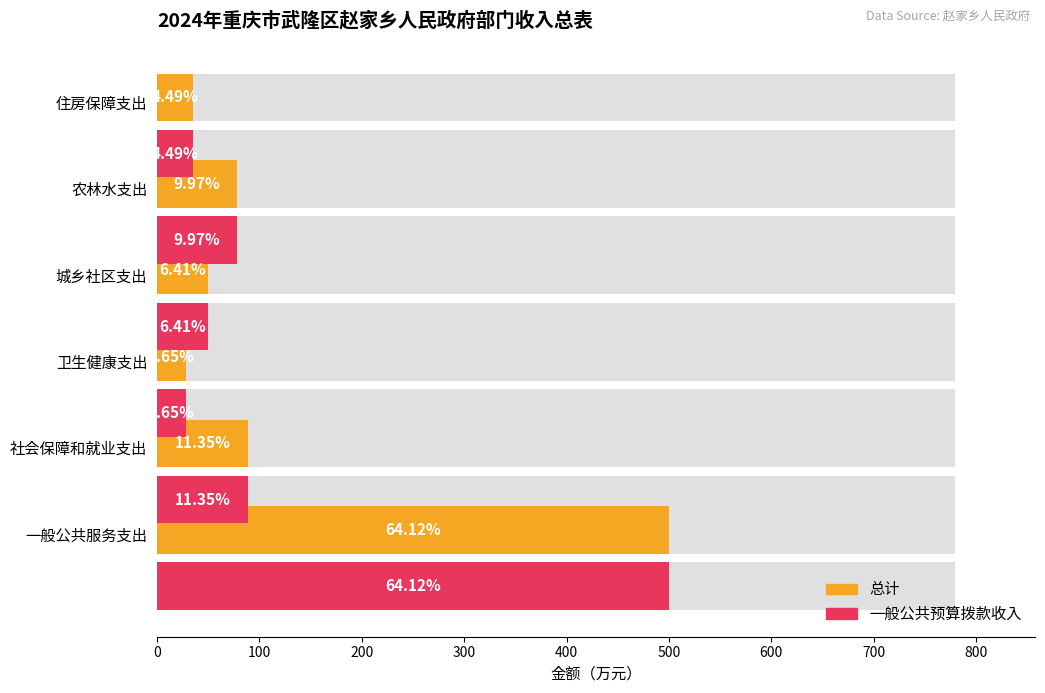

Which has a higher value, 城乡社区支出 or 农林水支出?

农林水支出